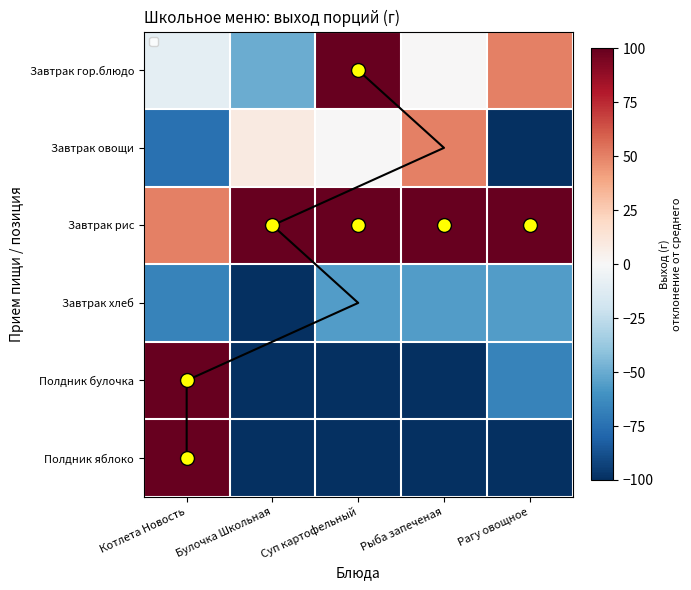

Which label corresponds to the largest value in the chart?

Суп картофельный